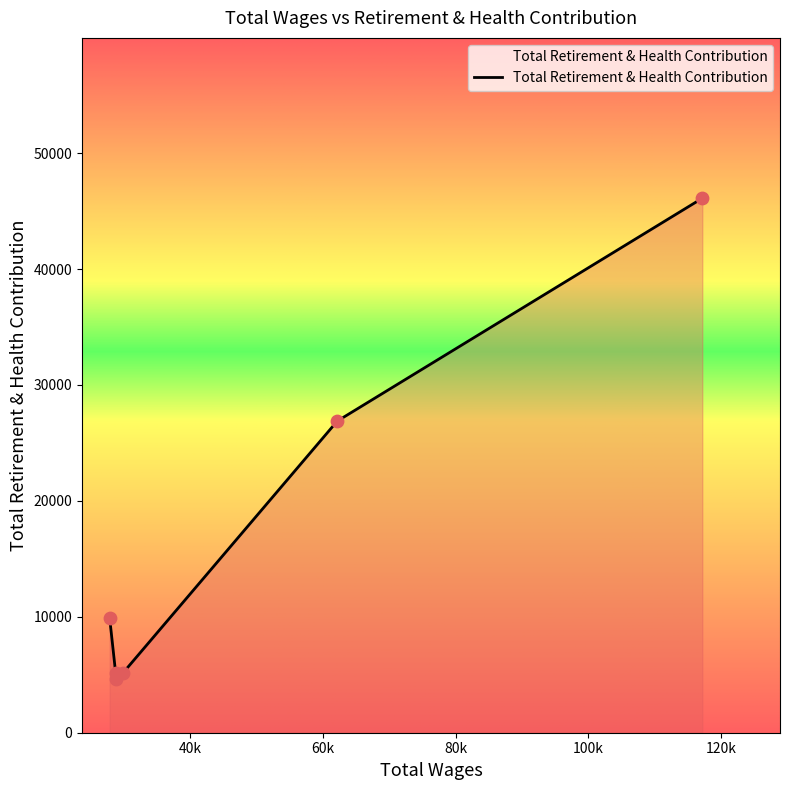

Between 28729.0 and 27829.0, which is larger?

27829.0